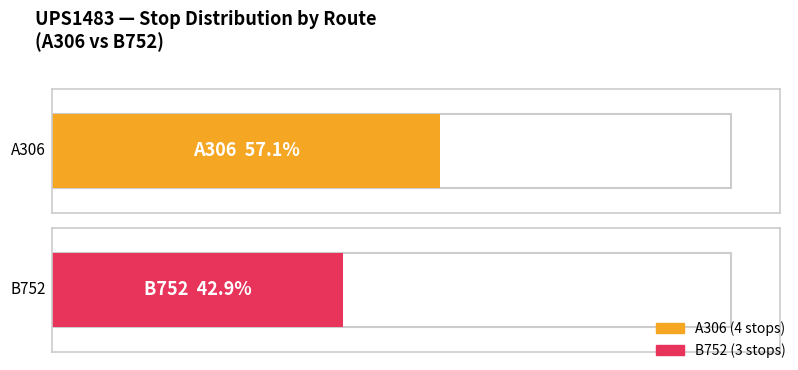

Which series has the largest total across all categories?

A306